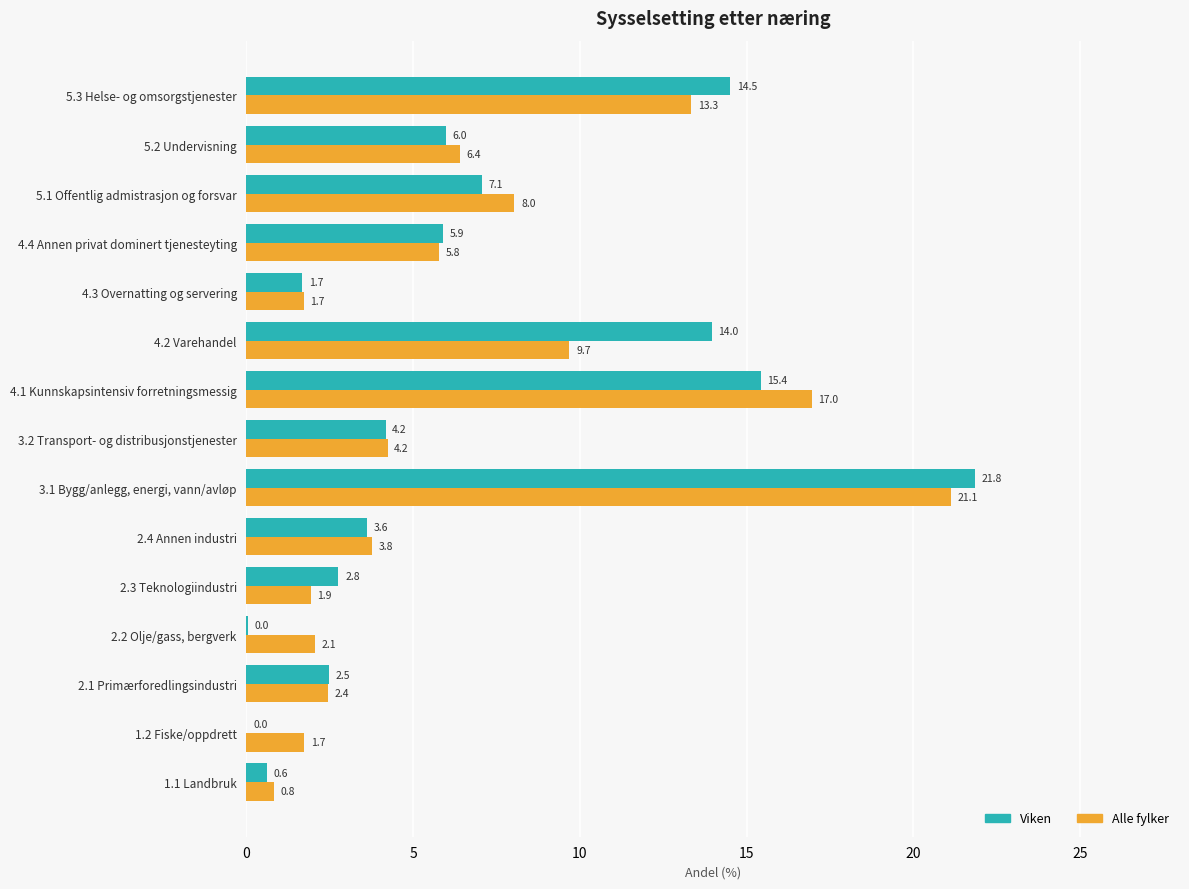

What is the highest value of the Alle fylker series?

21.1